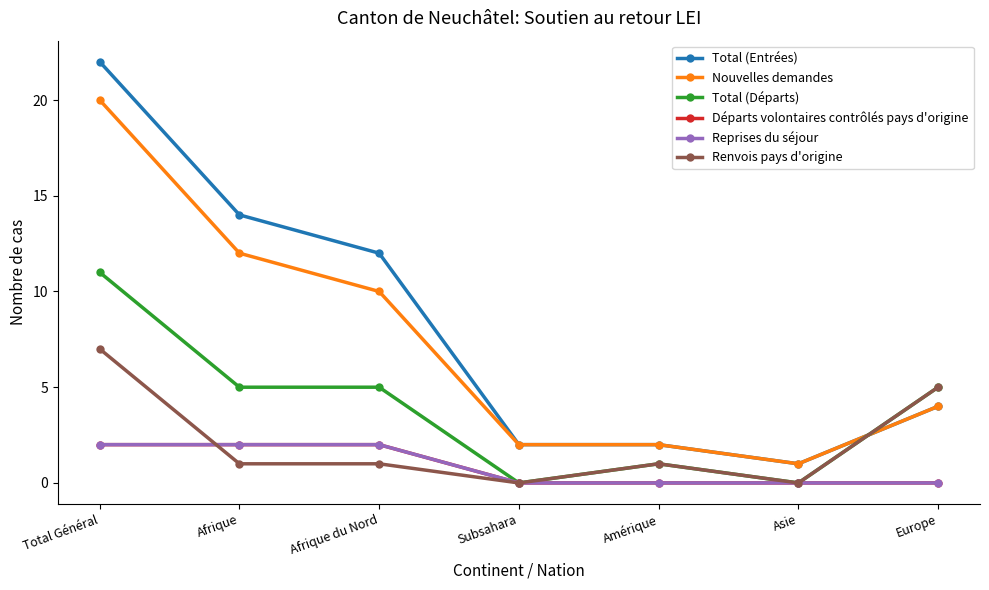

Is this an area chart (filled region under the line)?

No